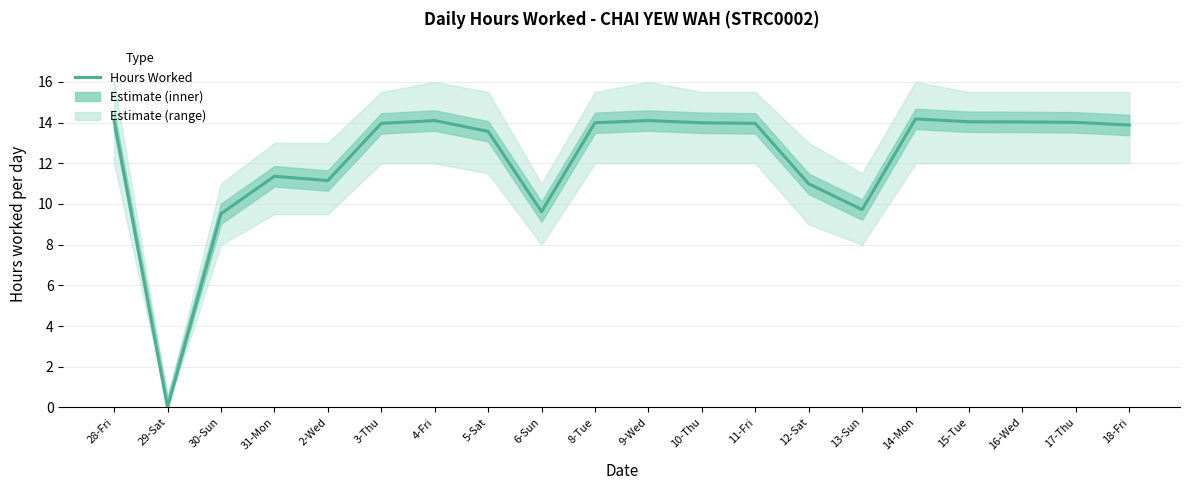

Reading left to right, what are all the values shown in this chart?

14.1	0.0	9.5	11.4	11.2	14.0	14.1	13.6	9.6	14.0	14.1	14.0	14.0	11.0	9.7	14.2	14.0	14.0	14.0	13.9